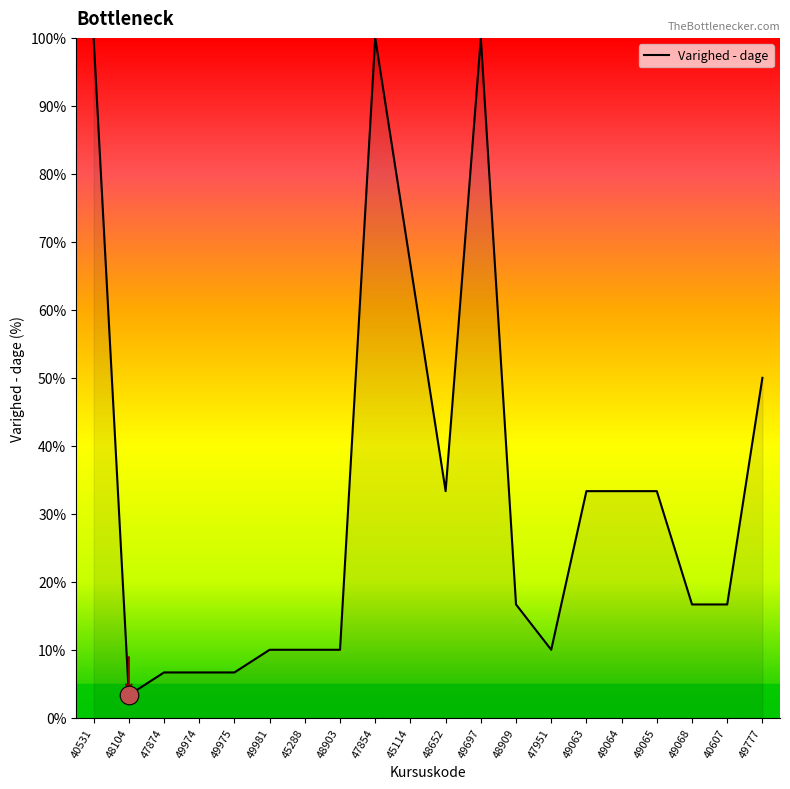

Between 49981 and 49974, which is larger?

49981